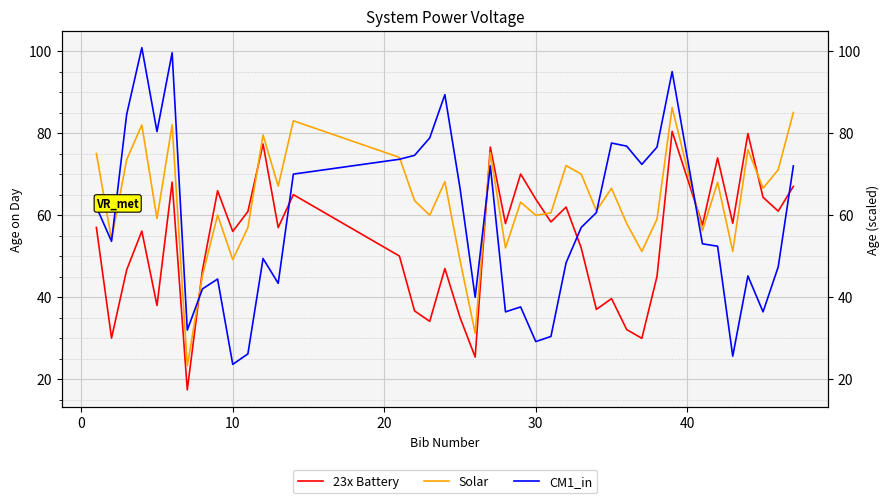

How many times do Solar and 23x Battery cross each other?

6